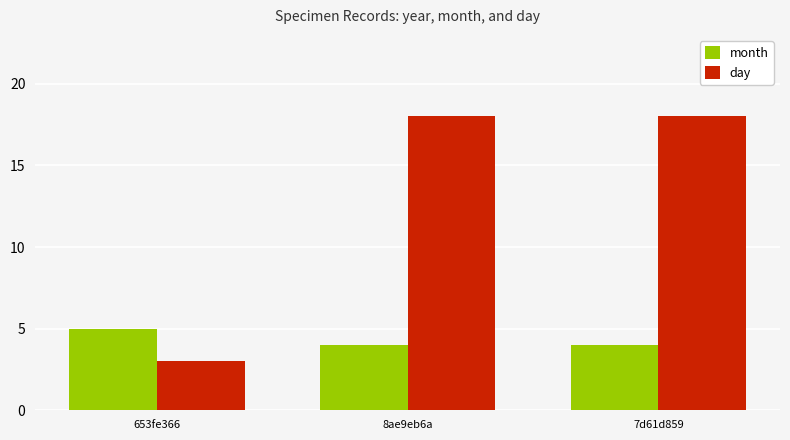

Between 653fe366 and 7d61d859, which series saw the biggest shift?

day